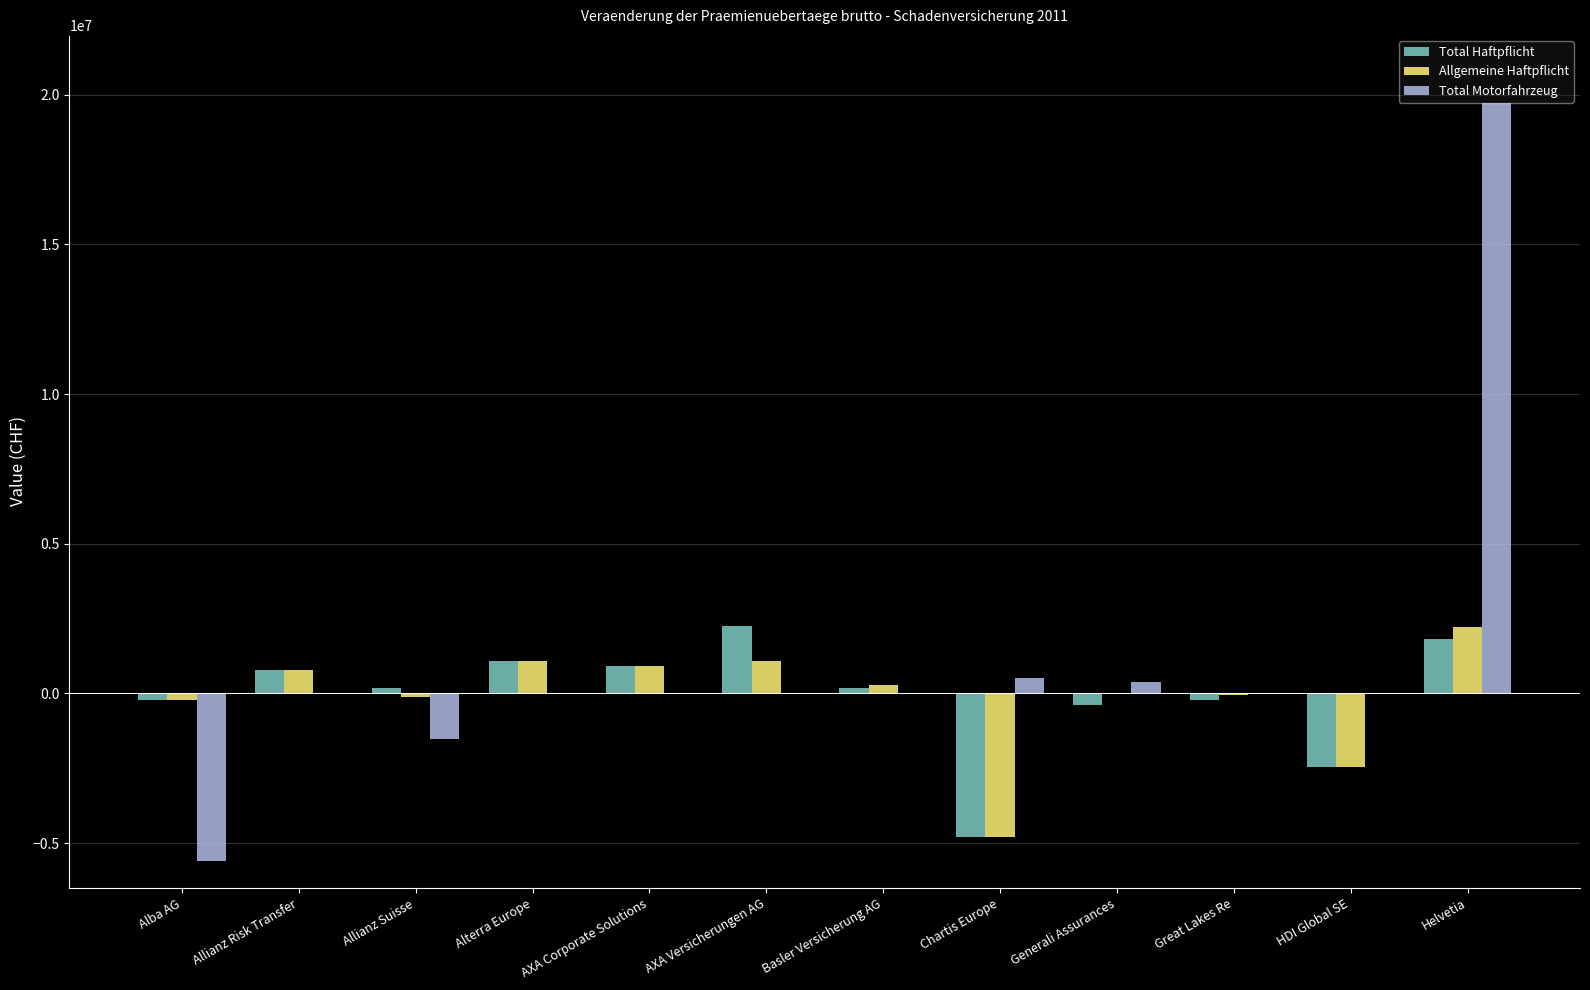

What is the sum of the Total Haftpflicht values at AXA Versicherungen AG and HDI Global SE?

-178004